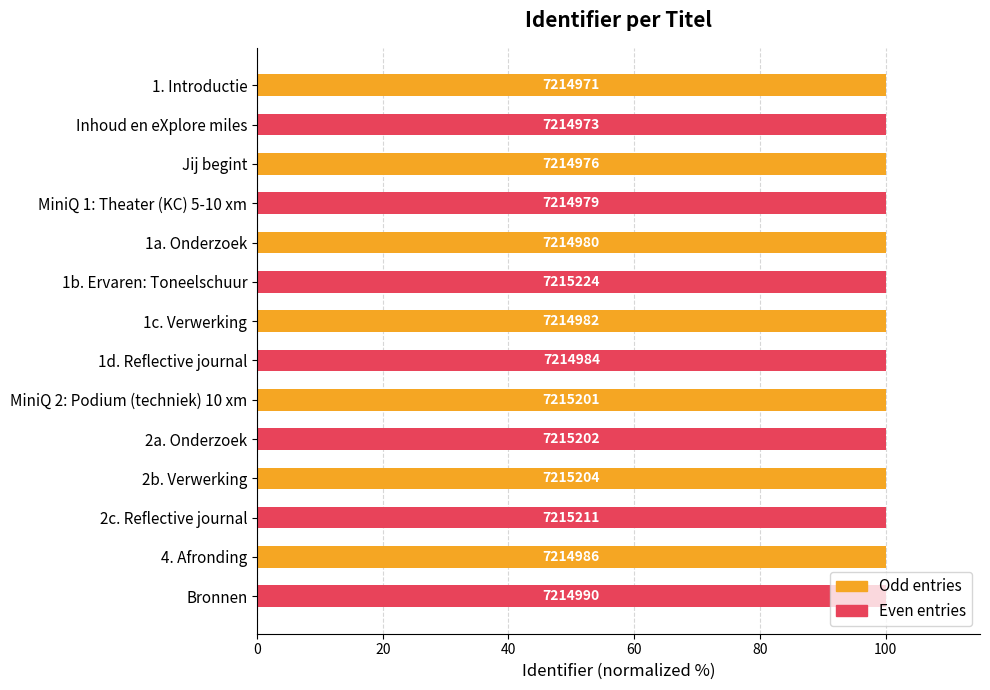

How many bars are there in total?

14